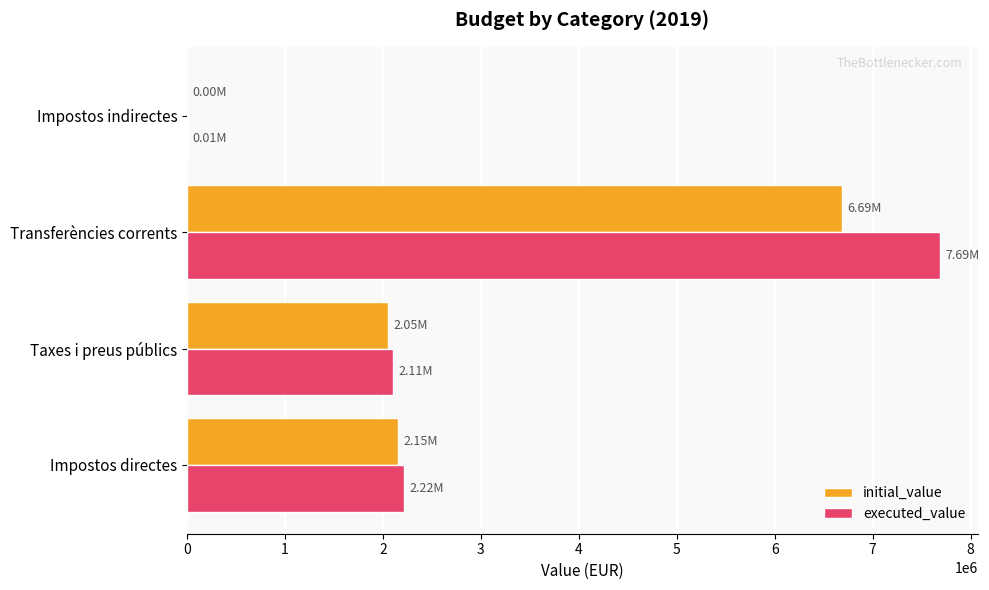

At which label does initial_value reach its peak?

Transferències corrents